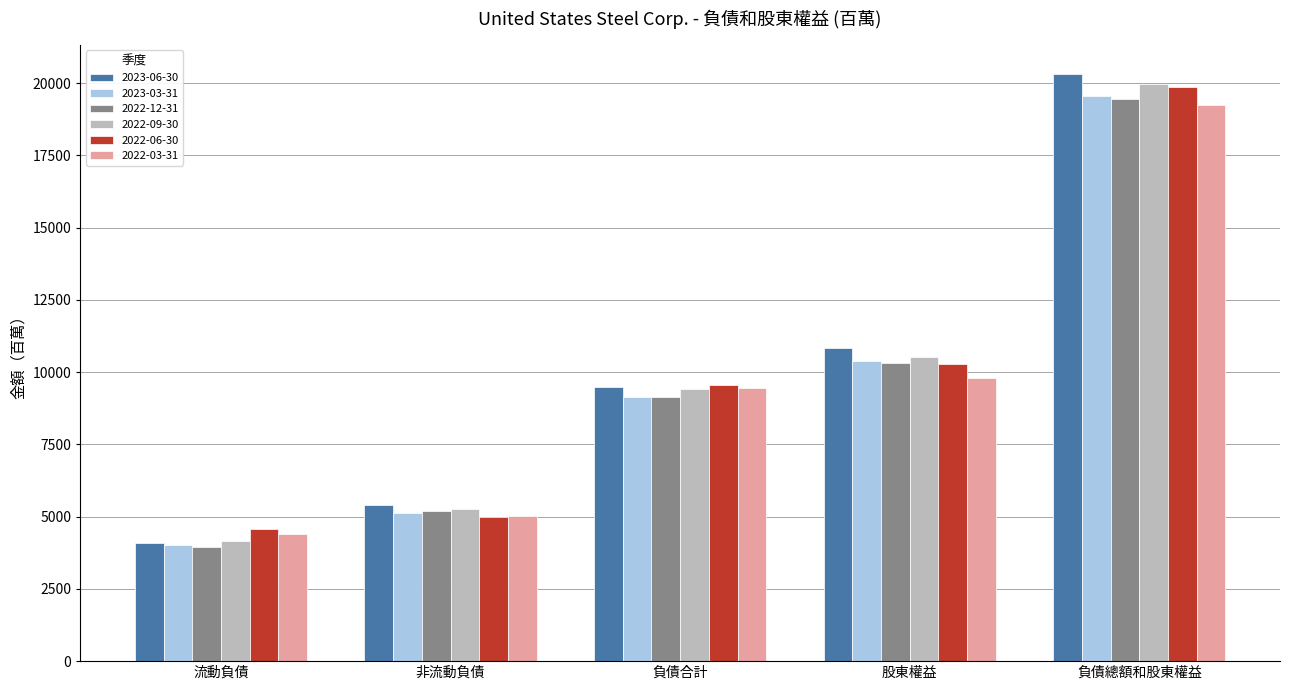

At which label is 2022-12-31 closest to 11708?

股東權益